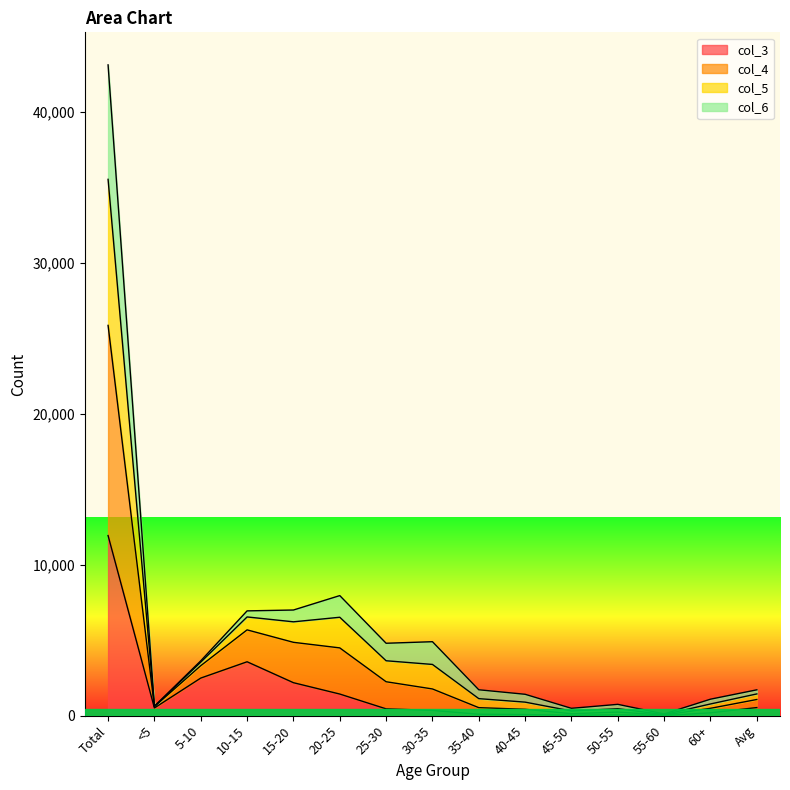

Between Total and 25-30, which is larger?

Total